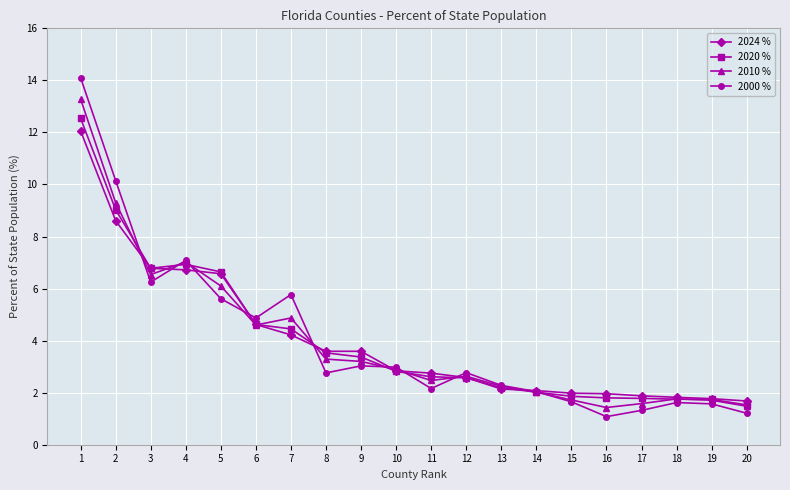

True or false: 2024 % has a value of 1.8 at 18.

True